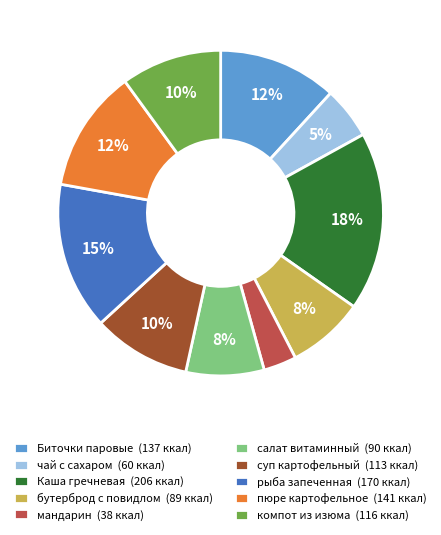

What percentage is the бутерброд с повидлом slice, to the nearest percent?

8%